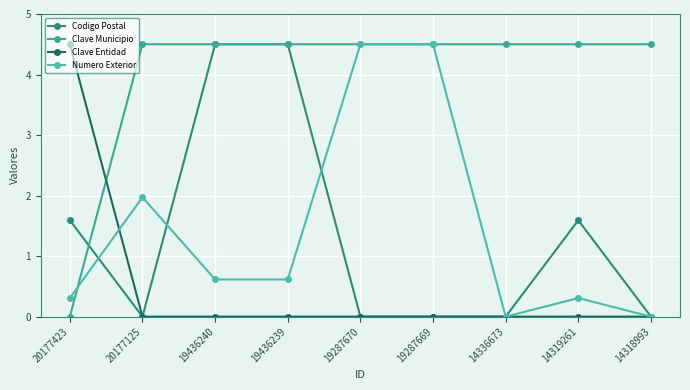

What is the value of the Numero Exterior point at the 5th from the left?

4.5